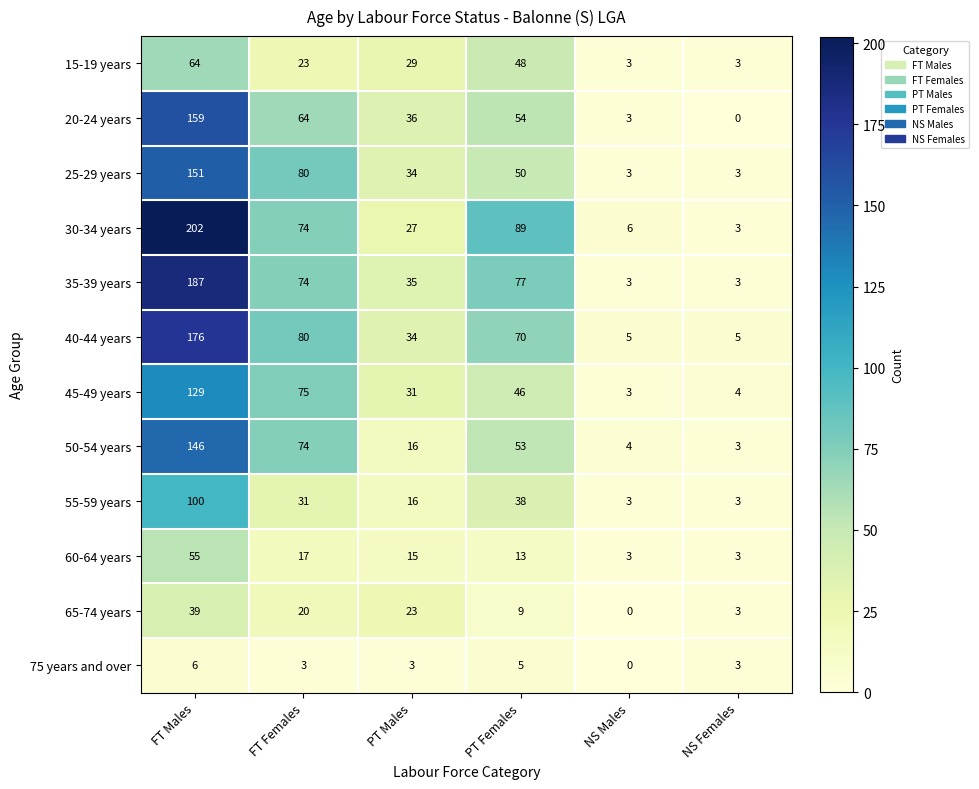

What is the average value of the 25-29 years series?

54